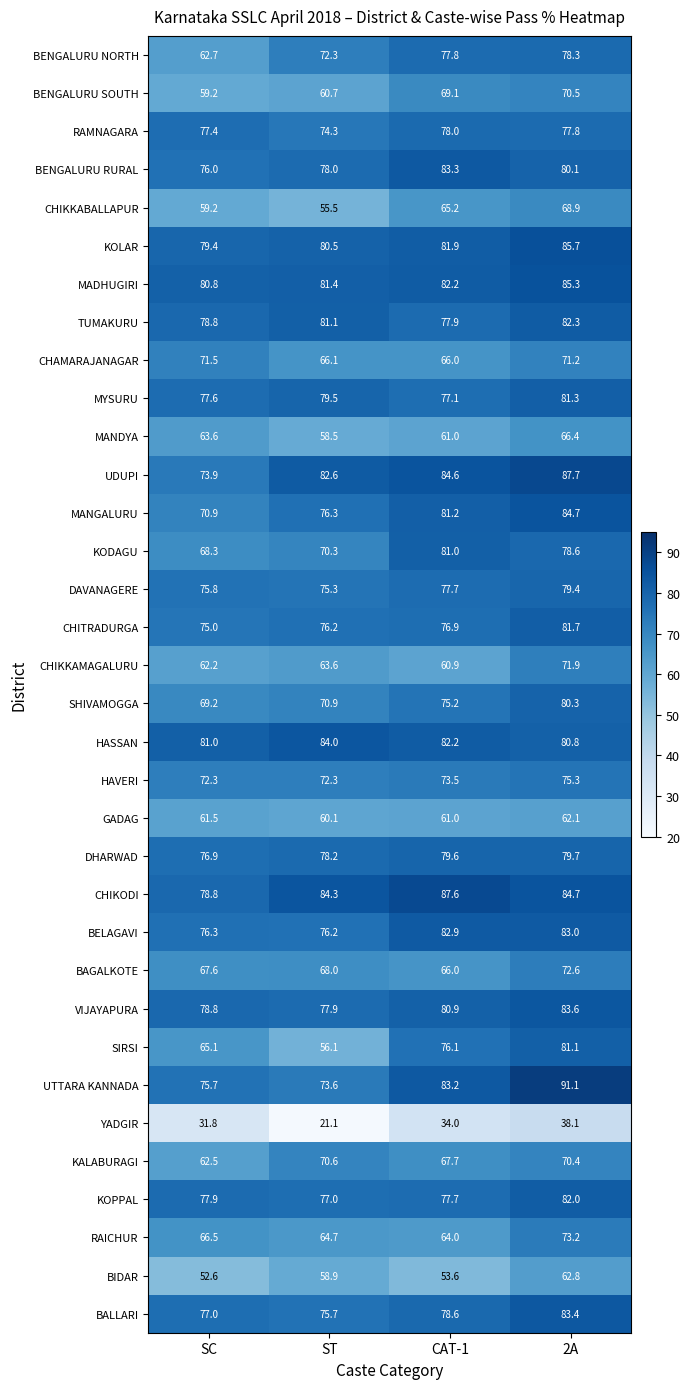

Rank the categories by YADGIR value from lowest to highest.

ST, SC, CAT-1, 2A